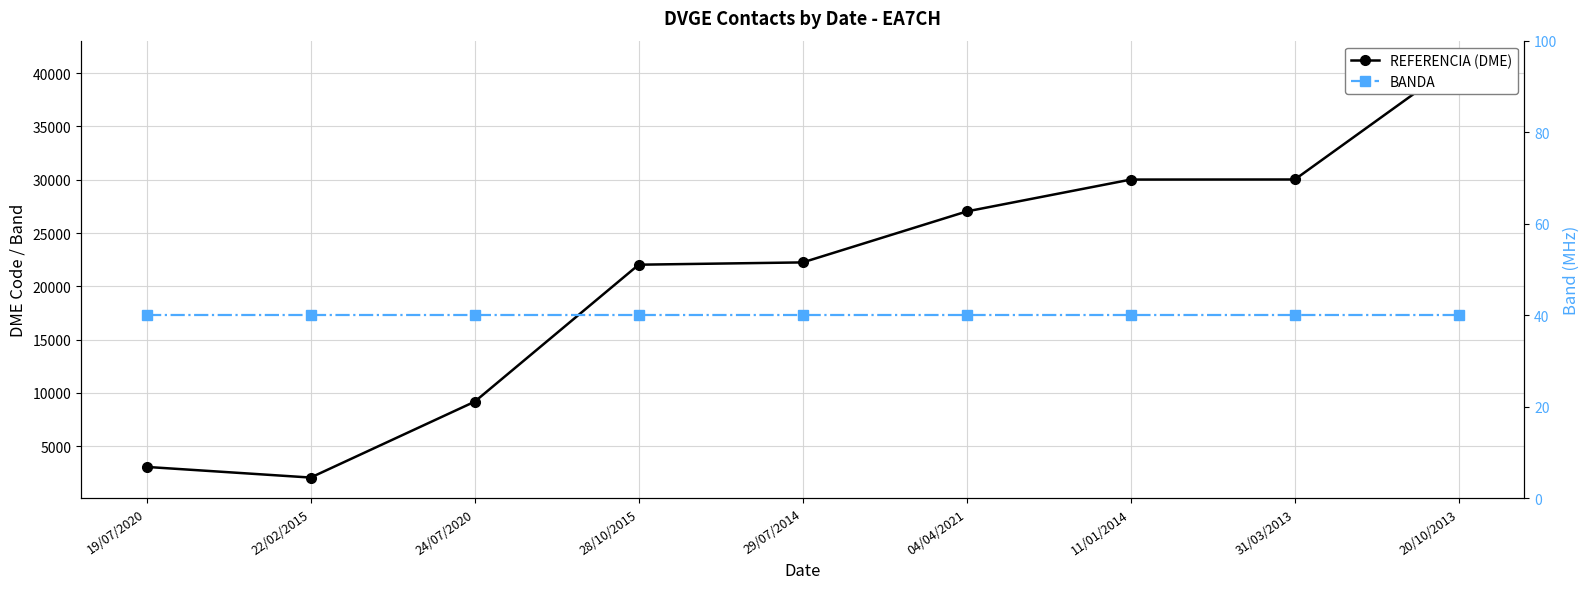

Rank the categories by REFERENCIA (DME) value from lowest to highest.

22/02/2015, 19/07/2020, 24/07/2020, 28/10/2015, 29/07/2014, 04/04/2021, 11/01/2014, 31/03/2013, 20/10/2013